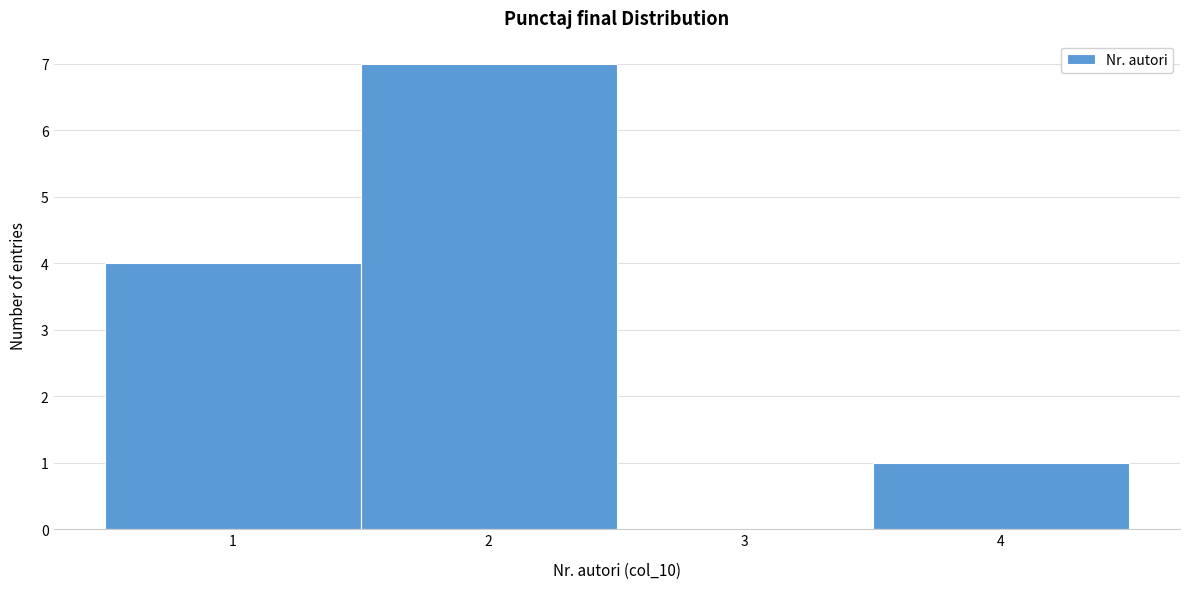

What is the height of the bar covering 3.5 to 4.5 on the x-axis? The values are not printed on the chart, so give them approximately, as read against the axis.

1